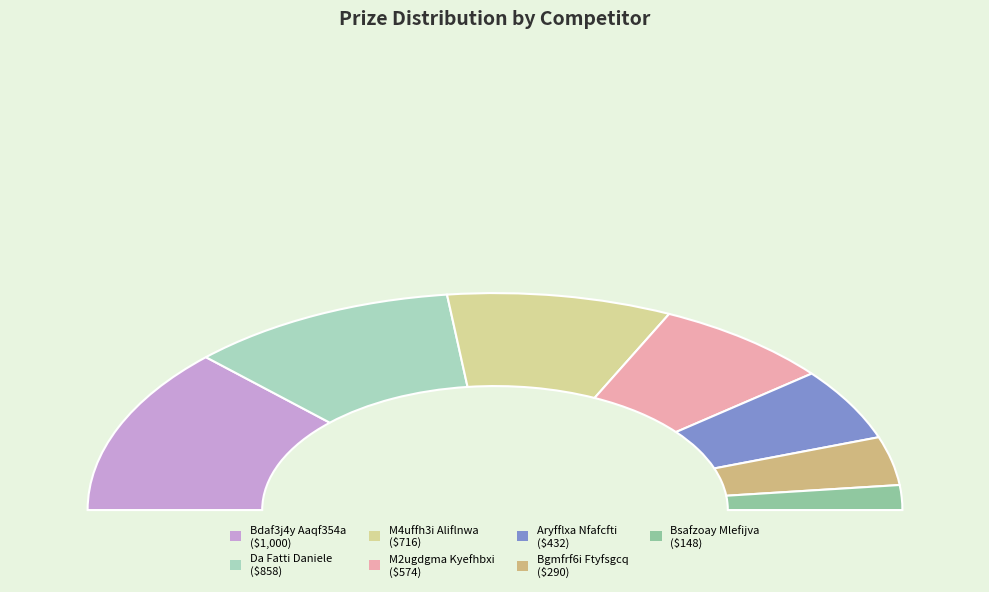

What percentage is the M4uffh3i Aliflnwa slice, to the nearest percent?

18%